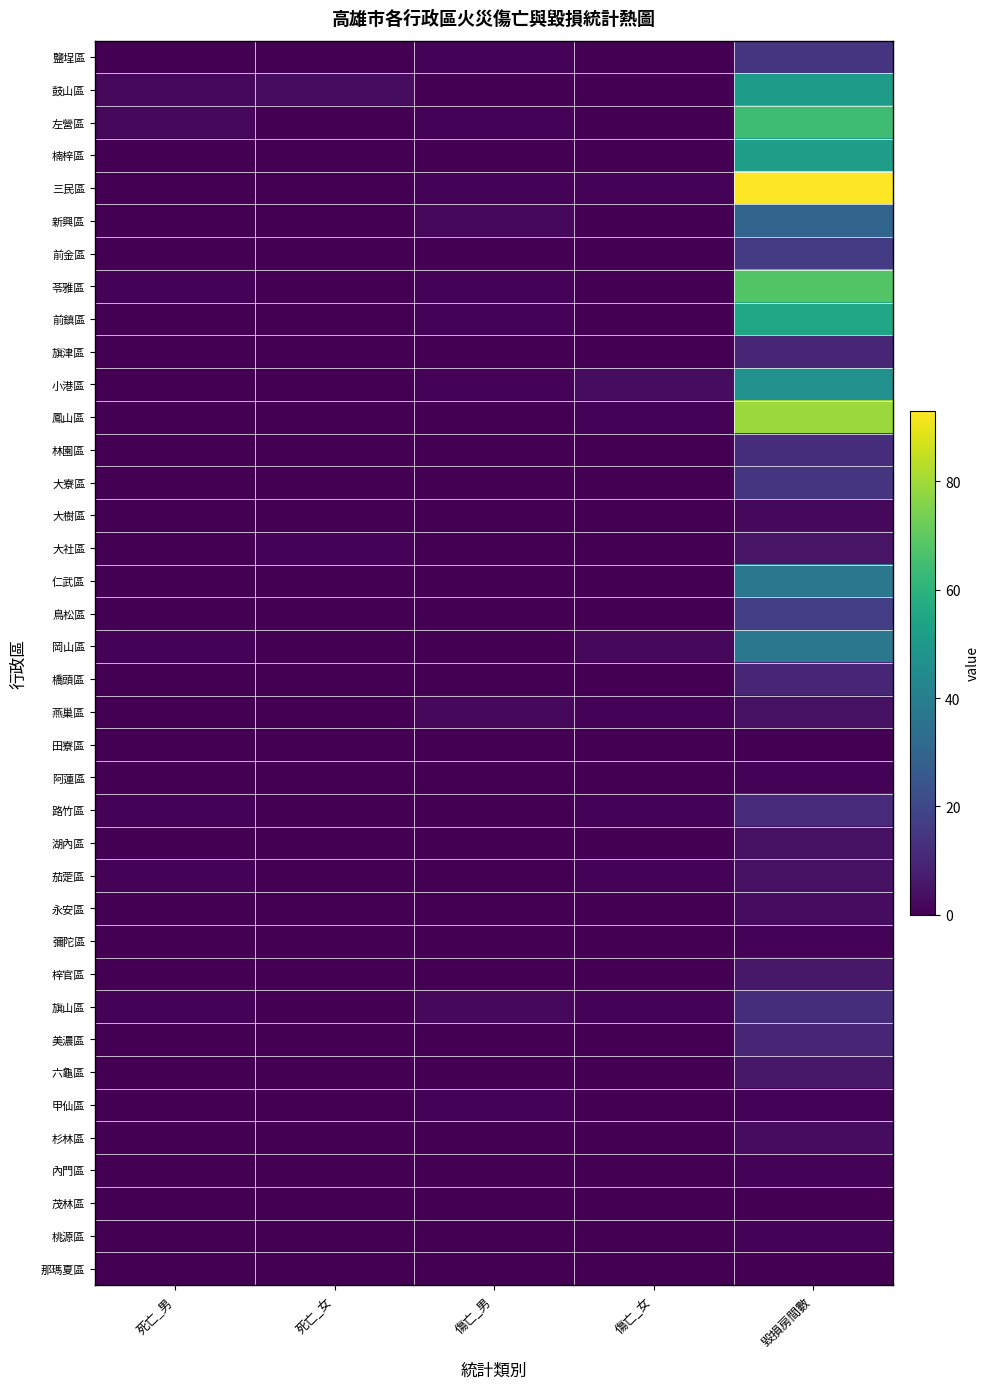

Which series has the largest total across all categories?

三民區